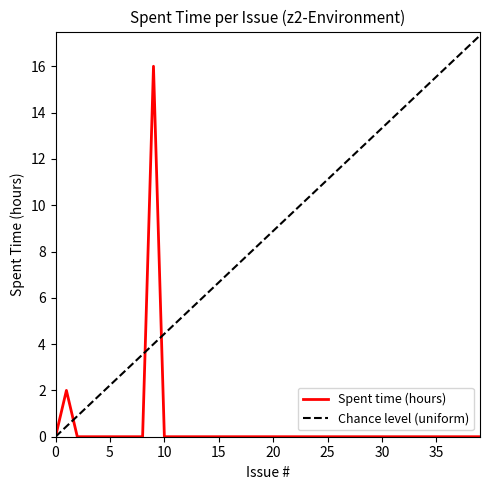

What are all the series names shown in the legend?

Spent time (hours), Chance level (uniform)